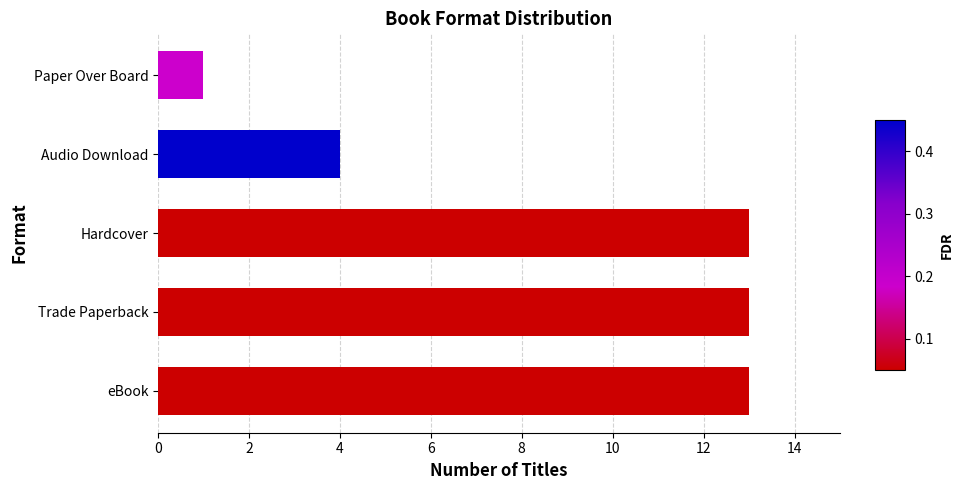

True or false: the data shows 1 at Paper Over Board.

True